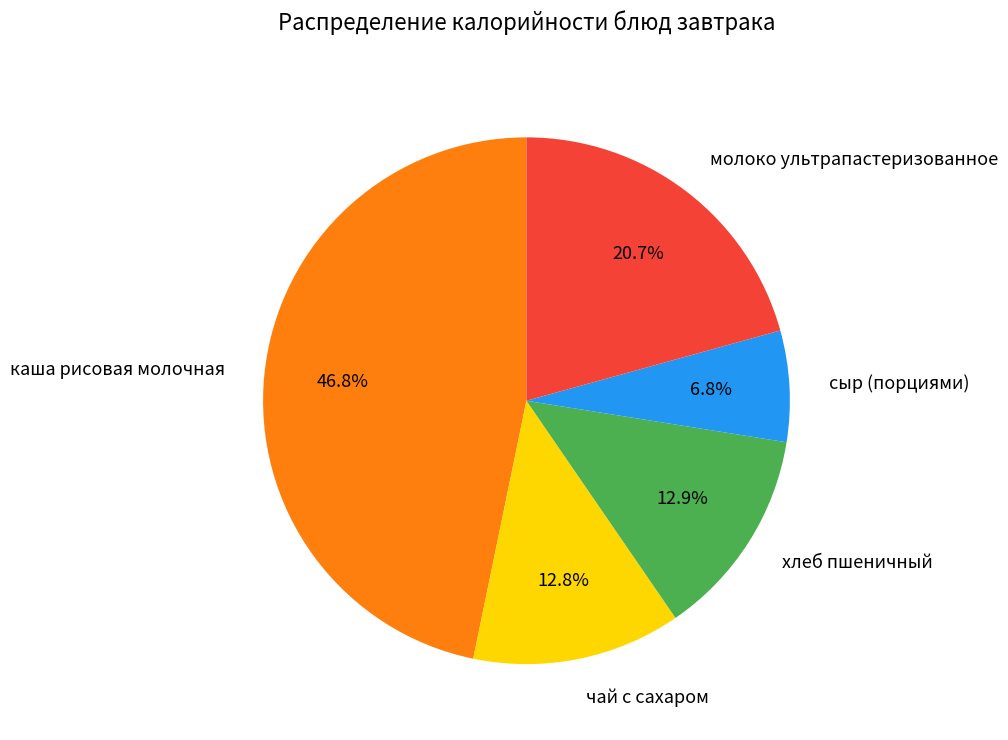

To the nearest percent, what is the difference between the largest and smallest slice percentages?

40%